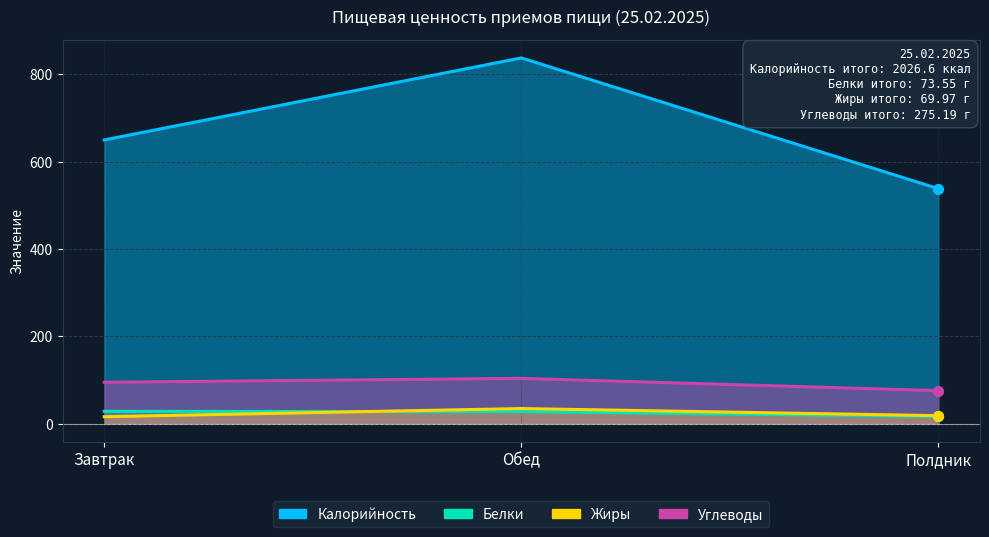

Is the value of Углеводы at Полдник greater than the value of Калорийность at Завтрак?

No